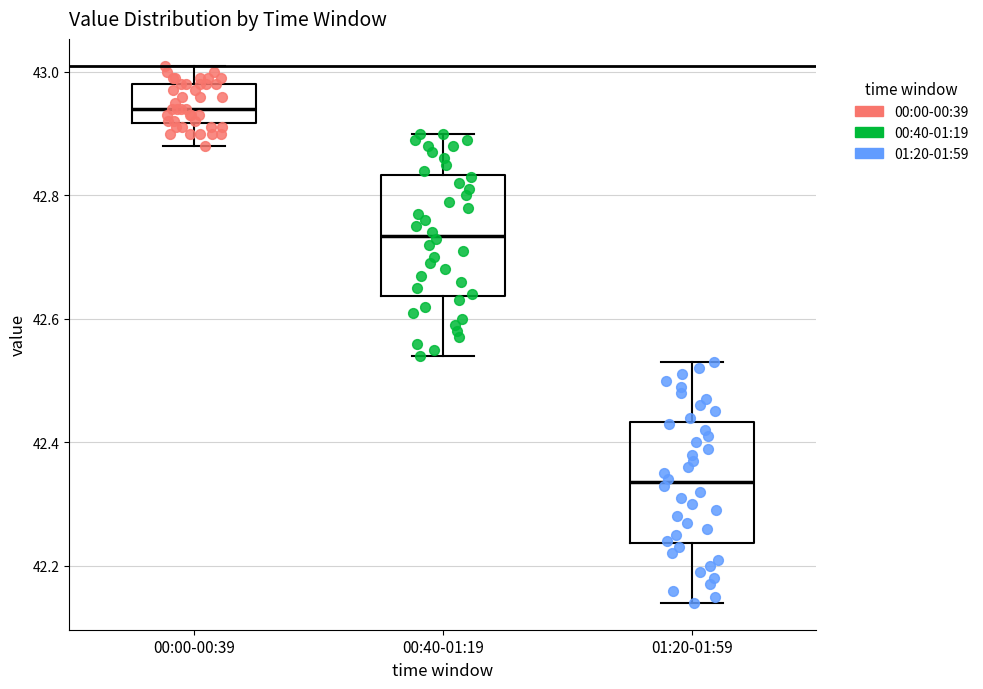

Reading left to right, read every box against the y-axis: the position of its median line, the range the box covers, and the ends of its whiskers. The values are not printed on the chart, so give them approximately, as read against the axis.

00:00-00:39: median 42.94, box 42.92 to 42.98, whiskers 42.88 to 43.02
00:40-01:19: median 42.74, box 42.64 to 42.84, whiskers 42.54 to 42.90
01:20-01:59: median 42.34, box 42.24 to 42.44, whiskers 42.14 to 42.54